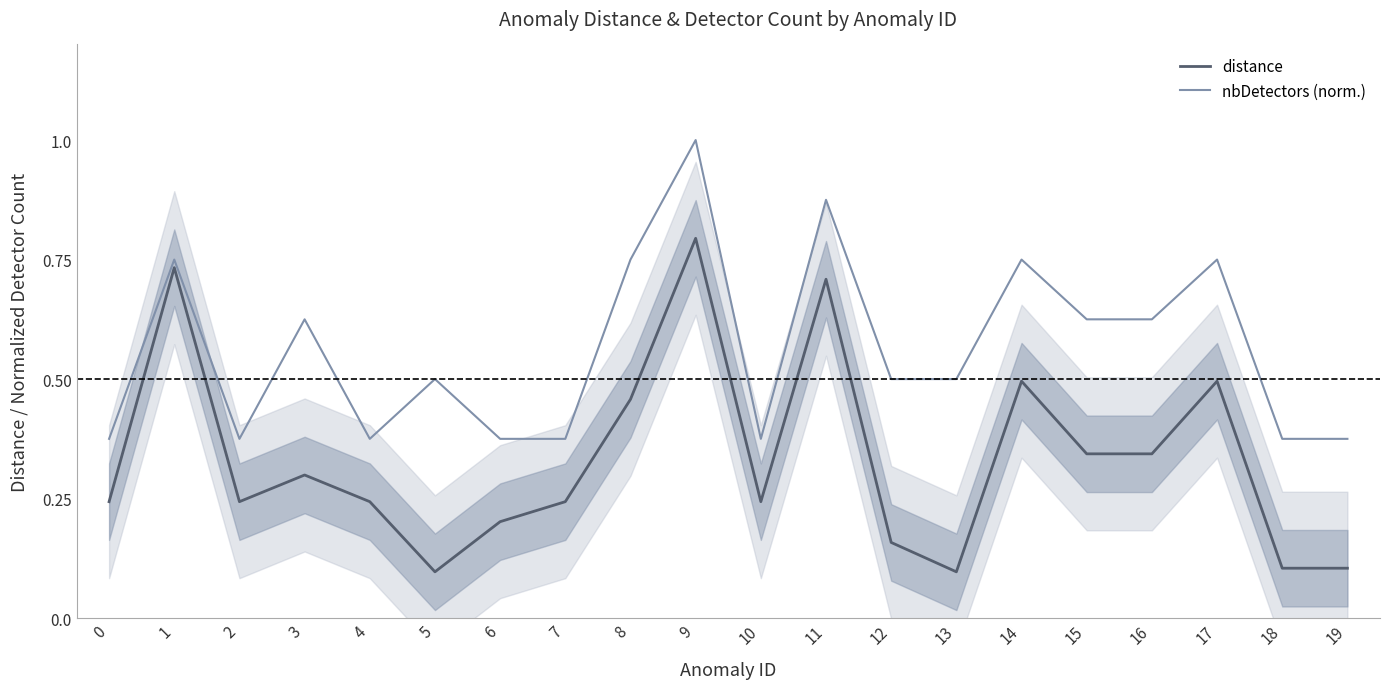

What is the total value across all series at 5?

0.6